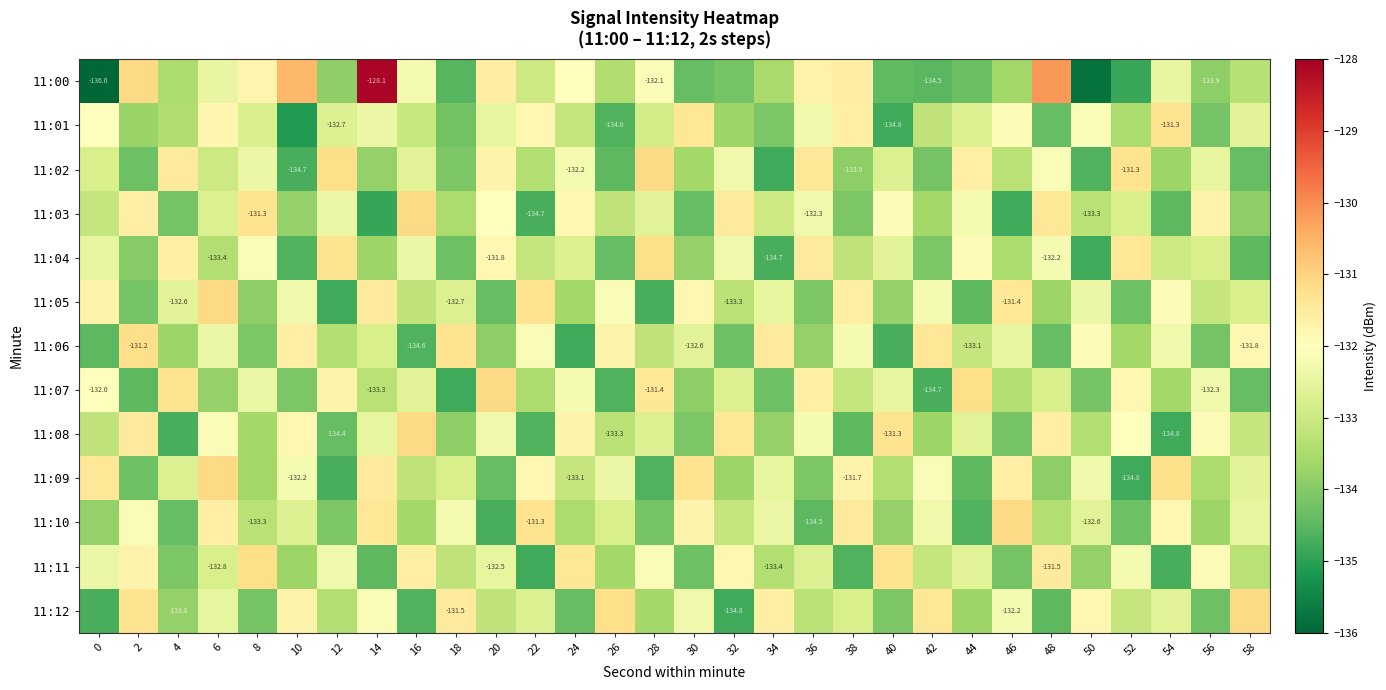

How many data points in 11:12 are above -132?

8